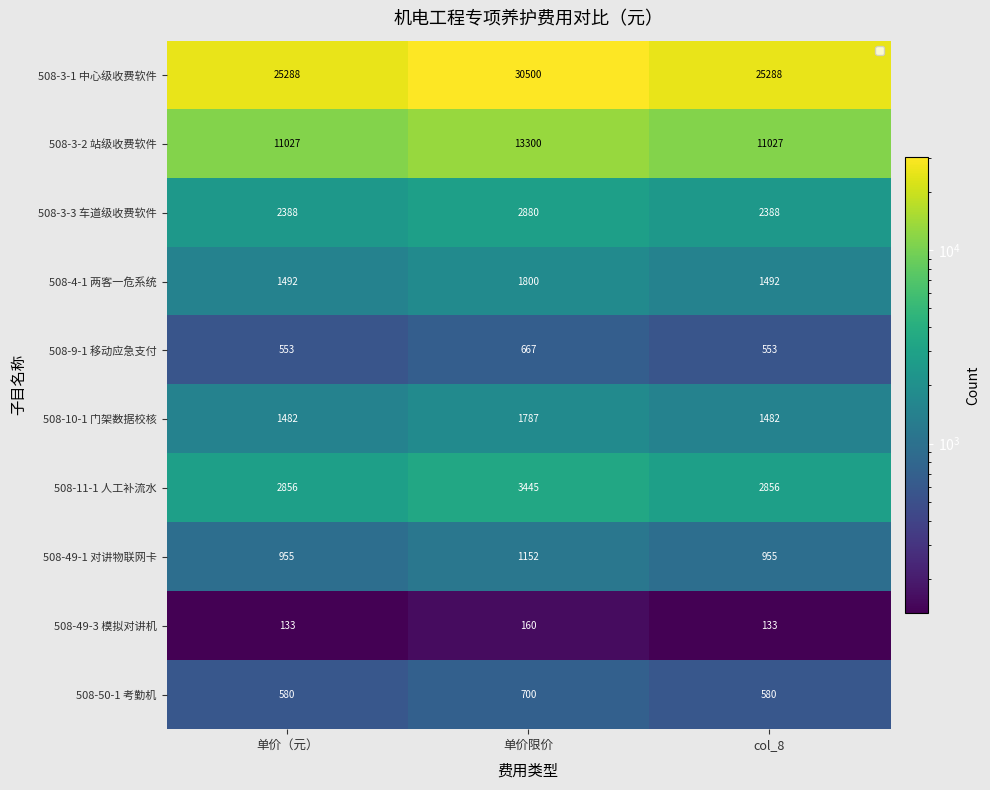

Reading left to right, extract all data points from this chart.

508-3-1 中心级收费软件: 单价（元）=25288	单价限价=30500	col_8=25288
508-3-2 站级收费软件: 单价（元）=11027	单价限价=13300	col_8=11027
508-3-3 车道级收费软件: 单价（元）=2388	单价限价=2880	col_8=2388
508-4-1 两客一危系统: 单价（元）=1492	单价限价=1800	col_8=1492
508-9-1 移动应急支付: 单价（元）=553	单价限价=667	col_8=553
508-10-1 门架数据校核: 单价（元）=1482	单价限价=1787	col_8=1482
508-11-1 人工补流水: 单价（元）=2856	单价限价=3445	col_8=2856
508-49-1 对讲物联网卡: 单价（元）=955	单价限价=1152	col_8=955
508-49-3 模拟对讲机: 单价（元）=133	单价限价=160	col_8=133
508-50-1 考勤机: 单价（元）=580	单价限价=700	col_8=580